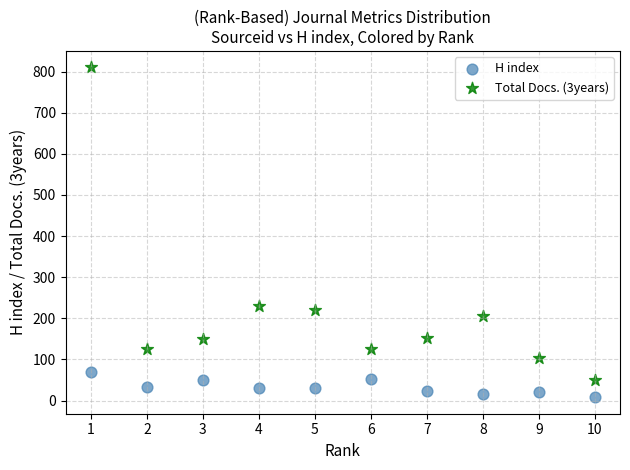

Across all data points, what is the range of X values (max minus min)?

9